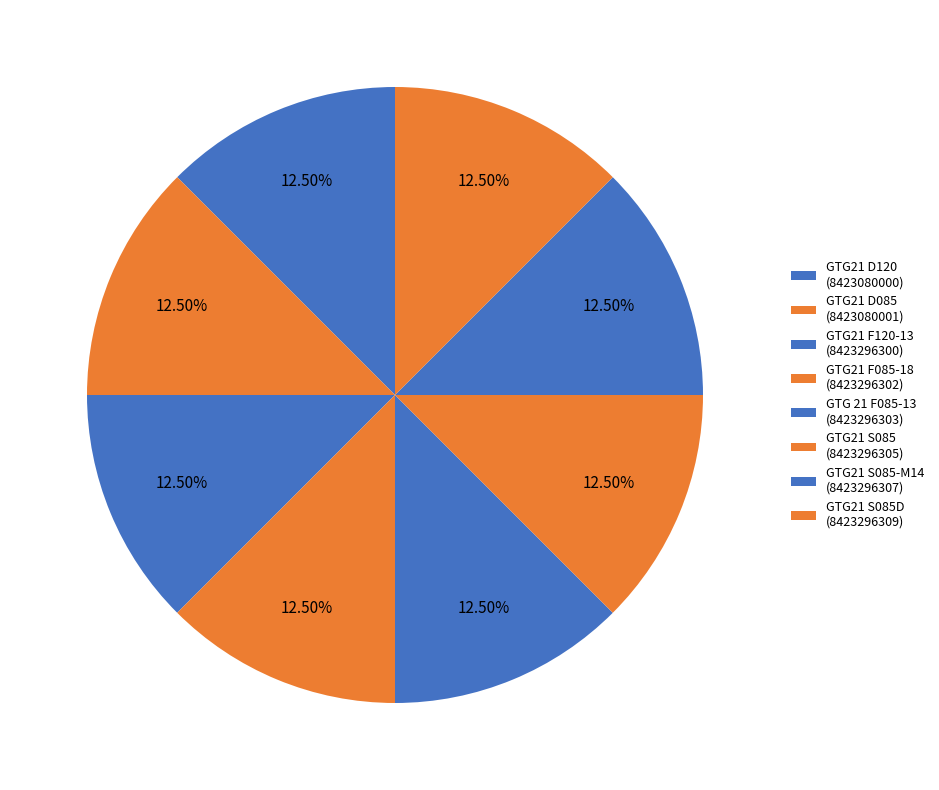

What is the largest slice in the pie chart?

GTG21 S085D